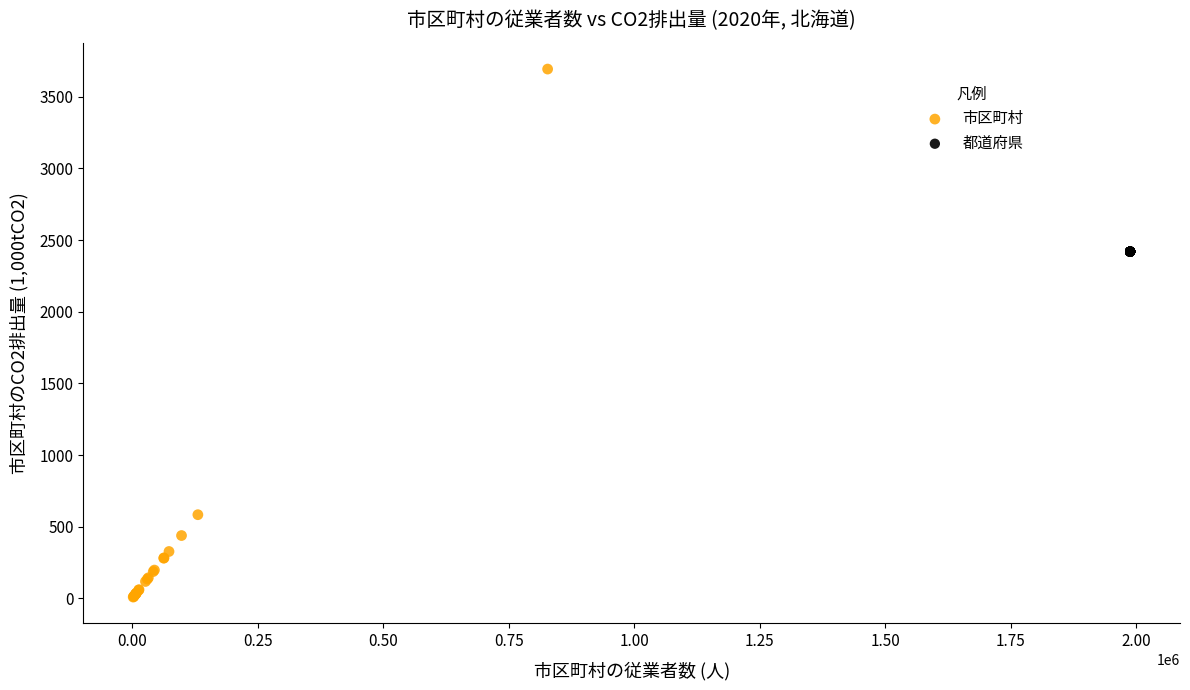

Which series reaches the maximum Y coordinate?

市区町村